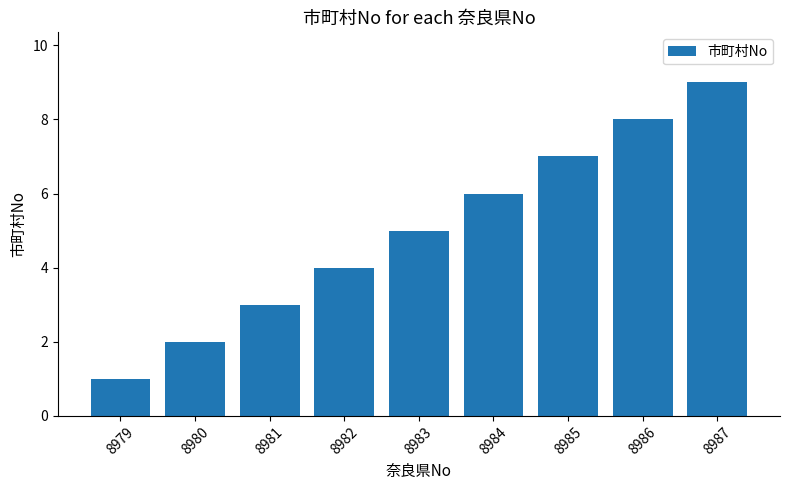

What is the difference between the values at 8979 and 8987?

8